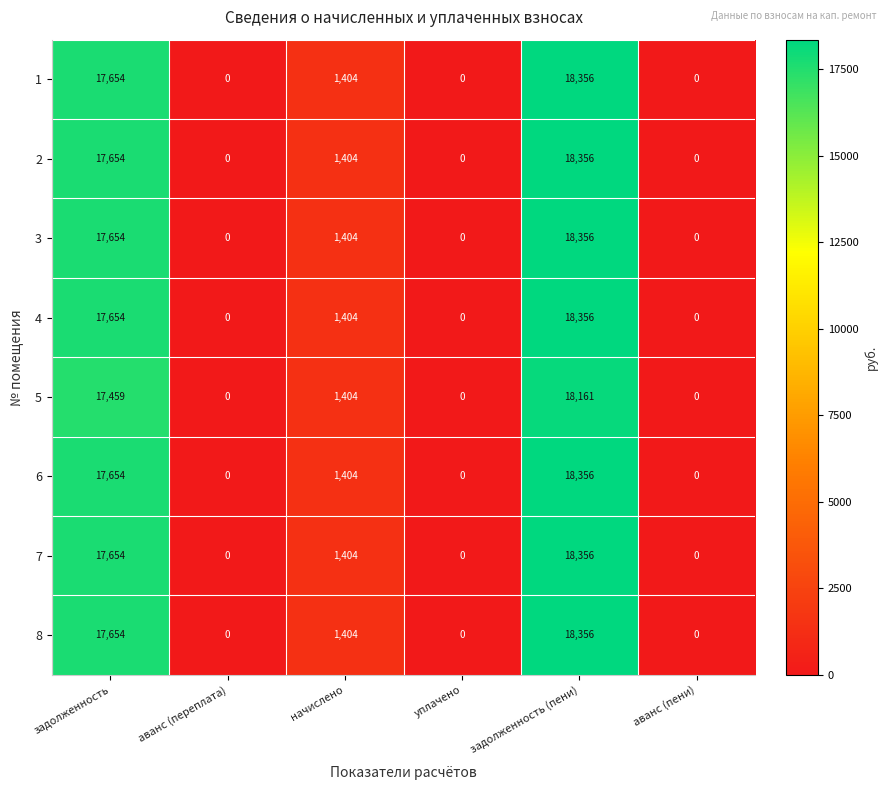

Where does the 4 series first go above 1404?

задолженность